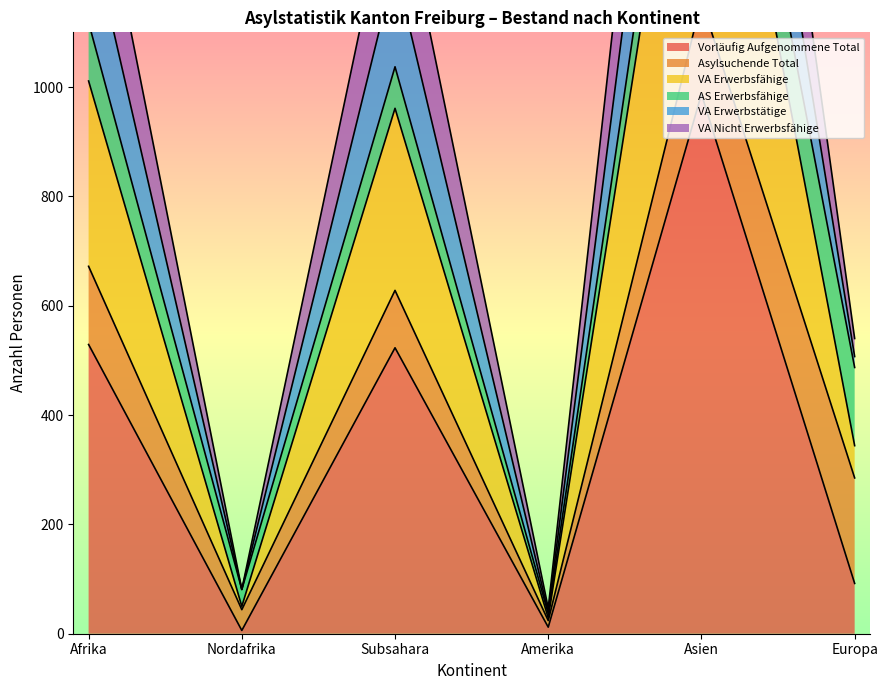

In VA Nicht Erwerbsfähige, how many points are higher than both neighbors (excluding endpoints)?

2